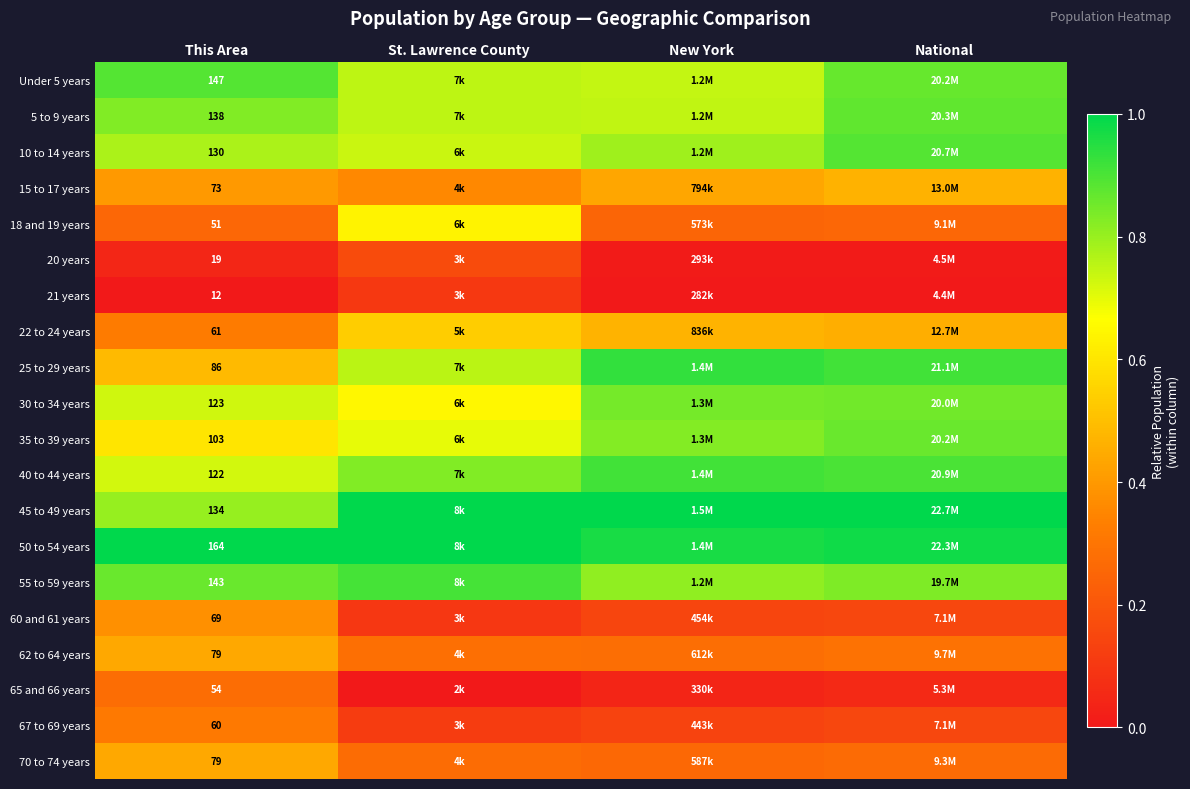

How many distinct data groups are displayed?

20